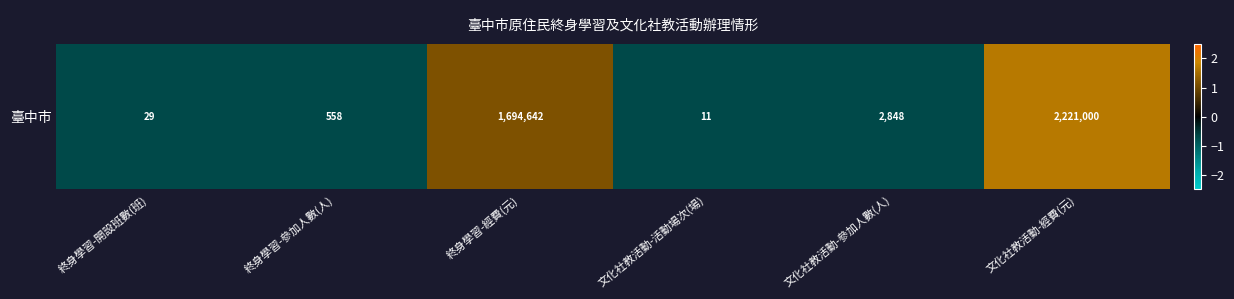

How many values are above zero?

2